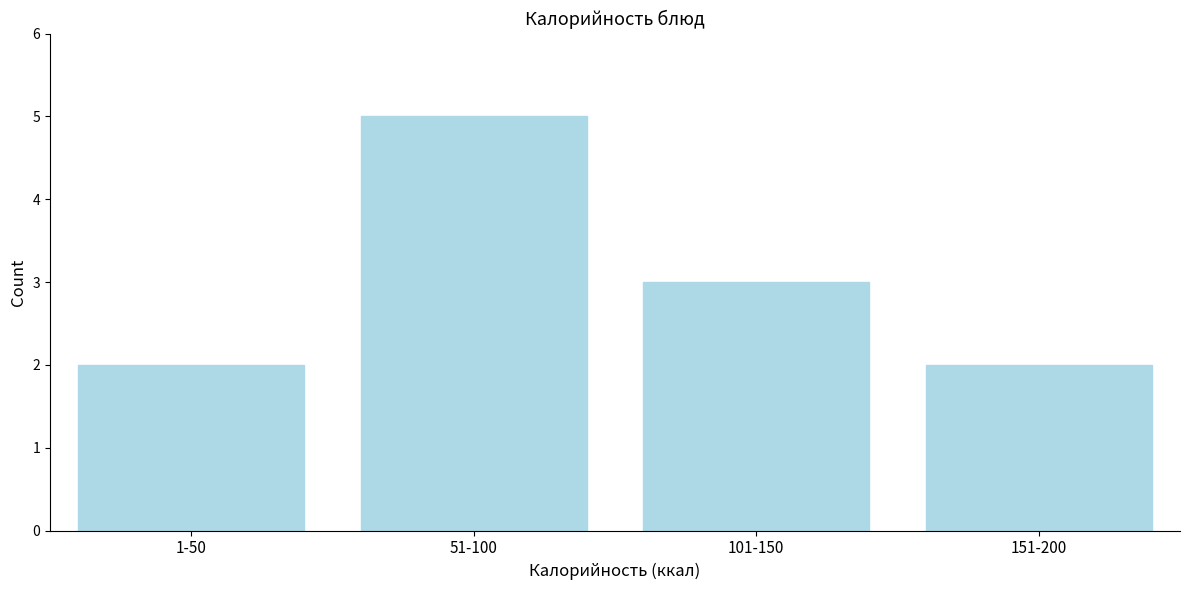

Reading left to right, what are all the values shown in this chart?

2	5	3	2